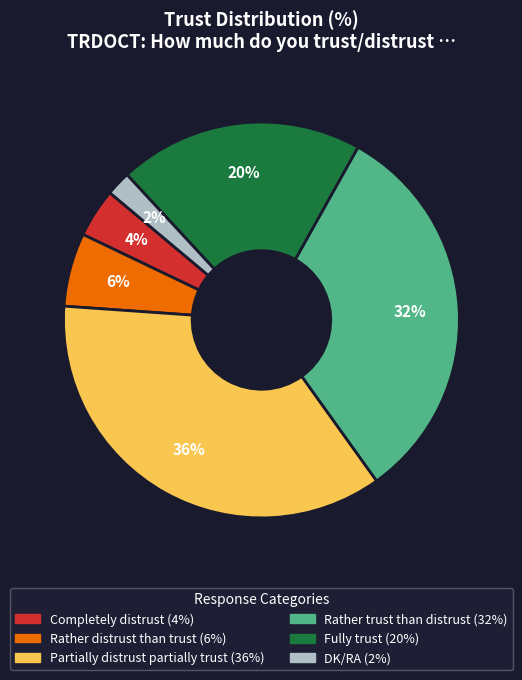

Count the number of slices in the pie.

6